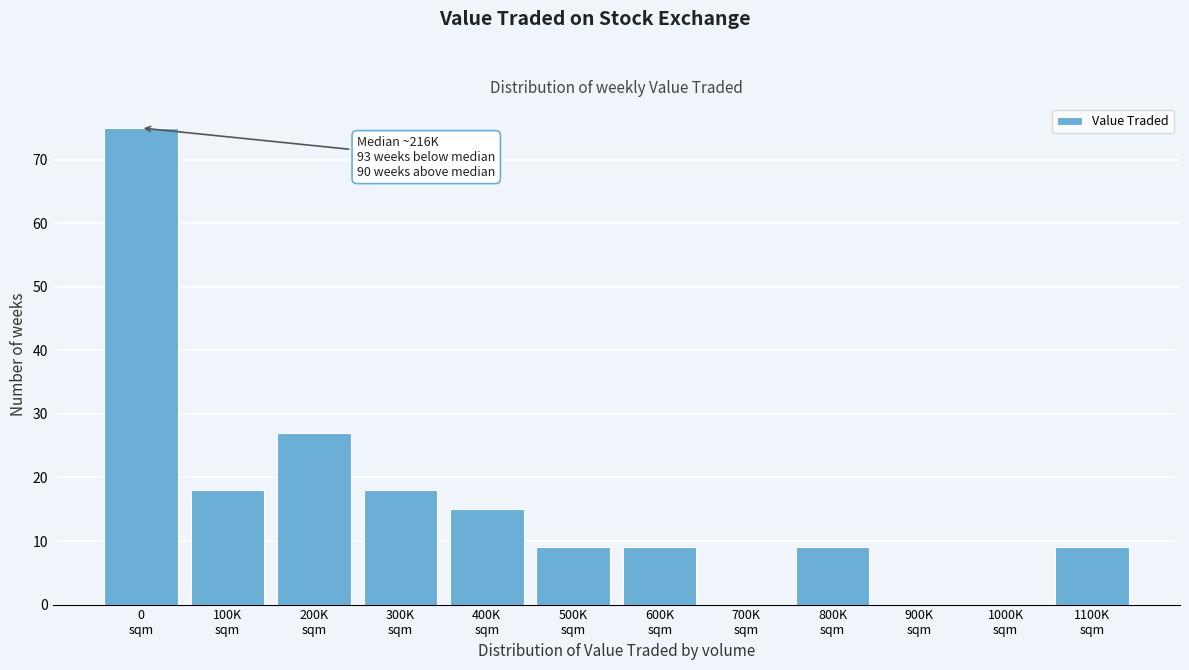

What is the sum of all values?

189